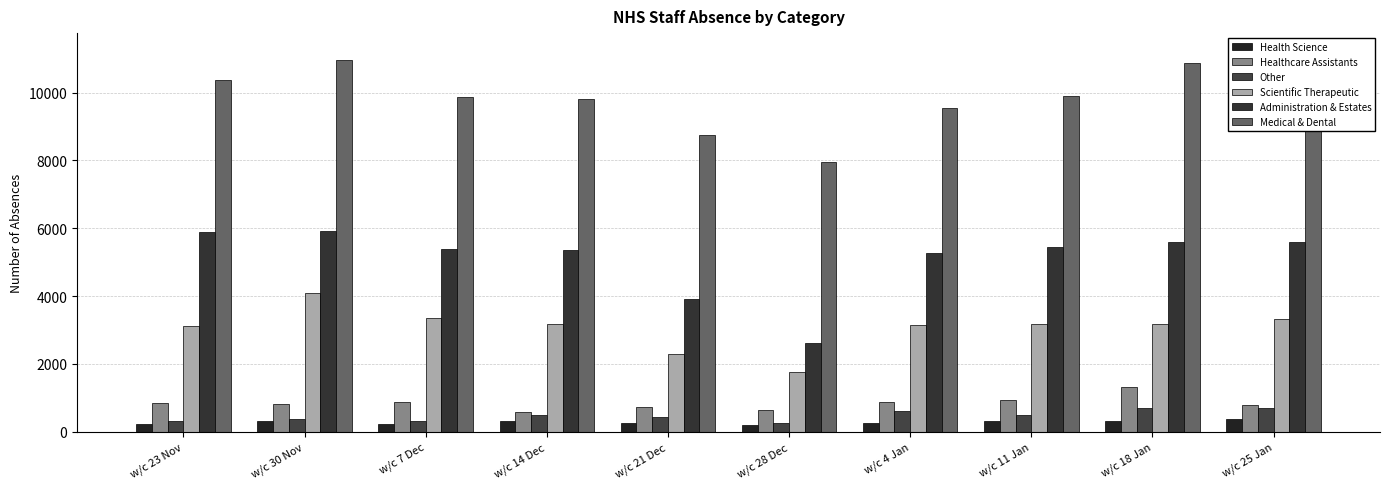

At how many categories does at least one series exceed 6696?

10